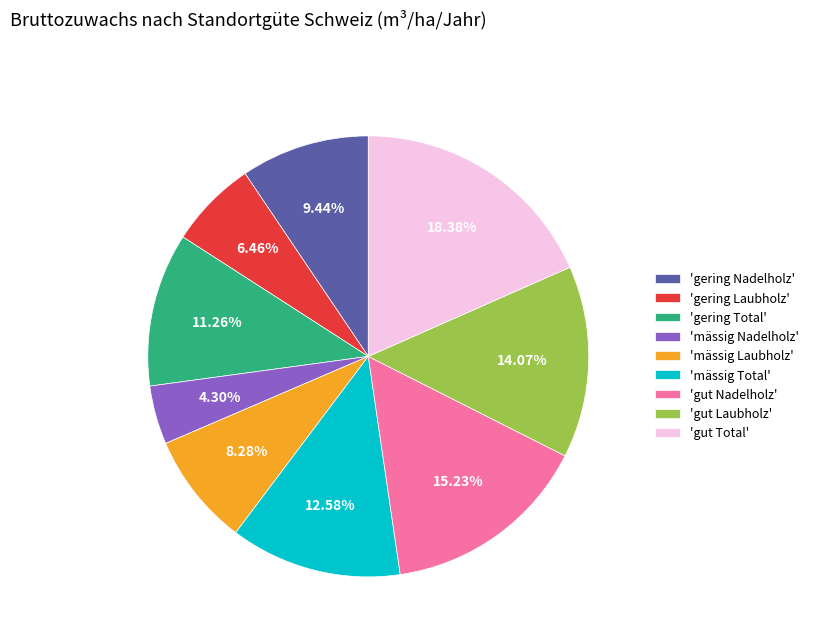

What is the ratio of the value at 'gering Nadelholz' to the value at 'mässig Laubholz'?

1.1